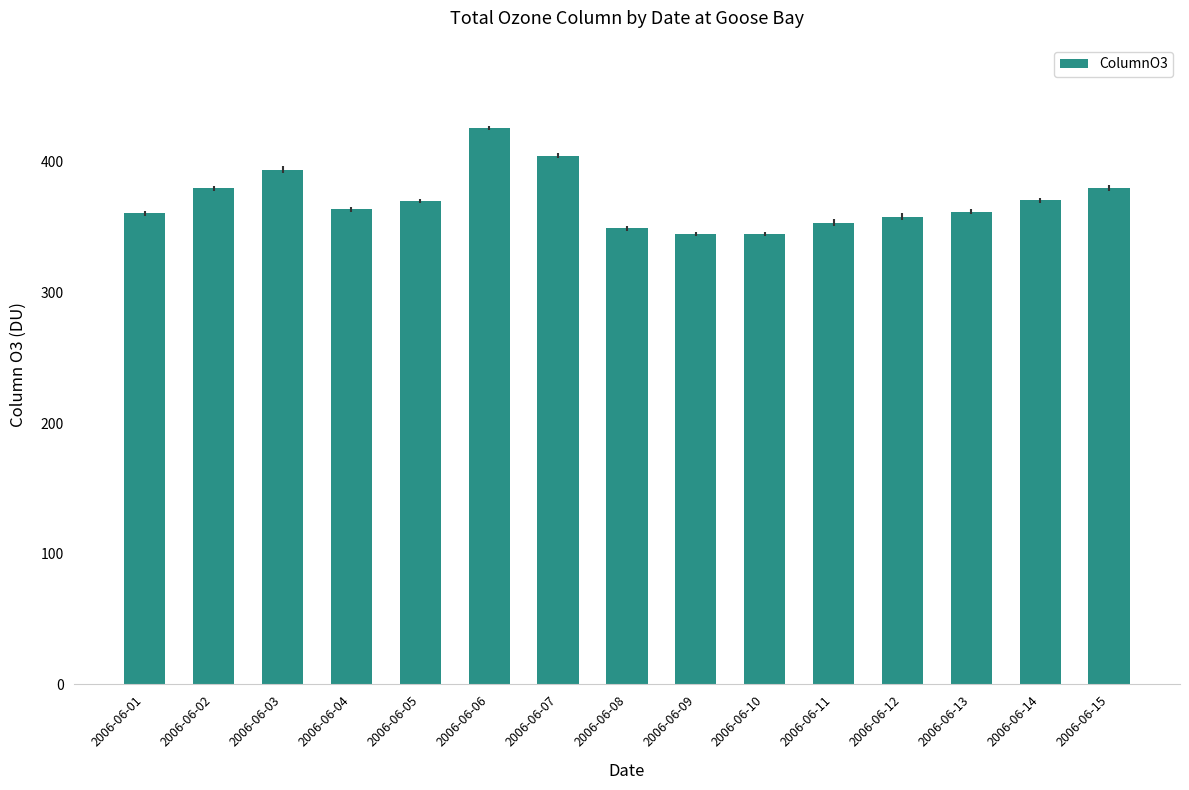

The chart shows a value of 626.6 at 2006-06-12. True or false?

False